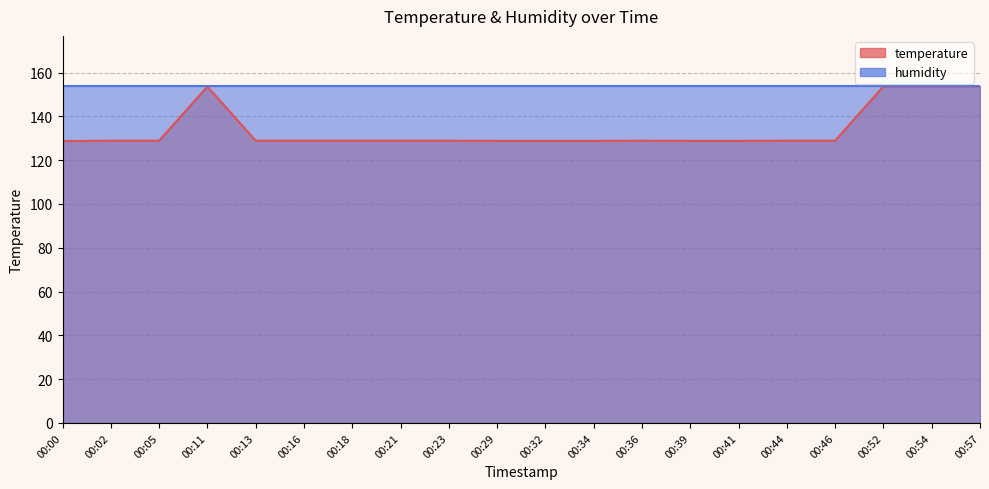

Reading right to left, list all the values displayed in this chart.

00:57=153.7	00:54=153.7	00:52=153.7	00:46=128.9	00:44=128.9	00:41=128.8	00:39=128.8	00:36=128.9	00:34=128.8	00:32=128.8	00:29=128.8	00:23=128.9	00:21=128.9	00:18=128.9	00:16=128.9	00:13=128.9	00:11=153.6	00:05=128.9	00:02=128.9	00:00=128.7